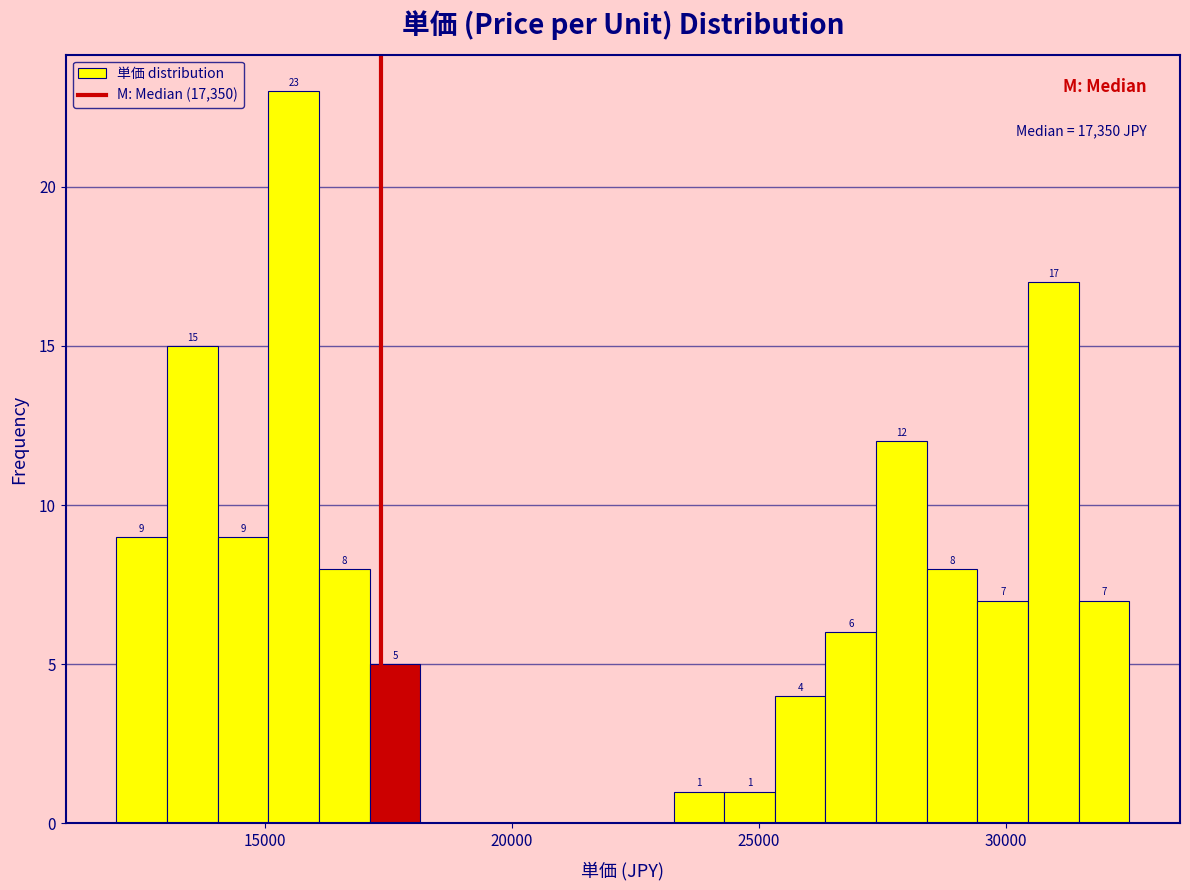

Around what value on the x-axis is the tallest bar? Give the approximate position of its centre, as read against the axis.

15500